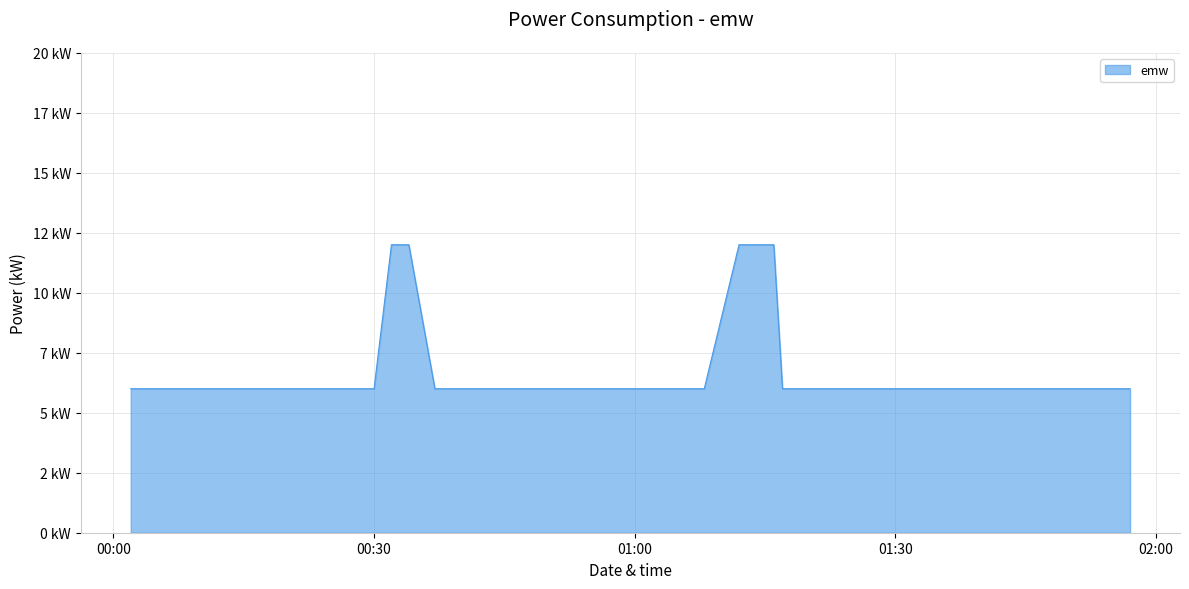

What is the average value?

7